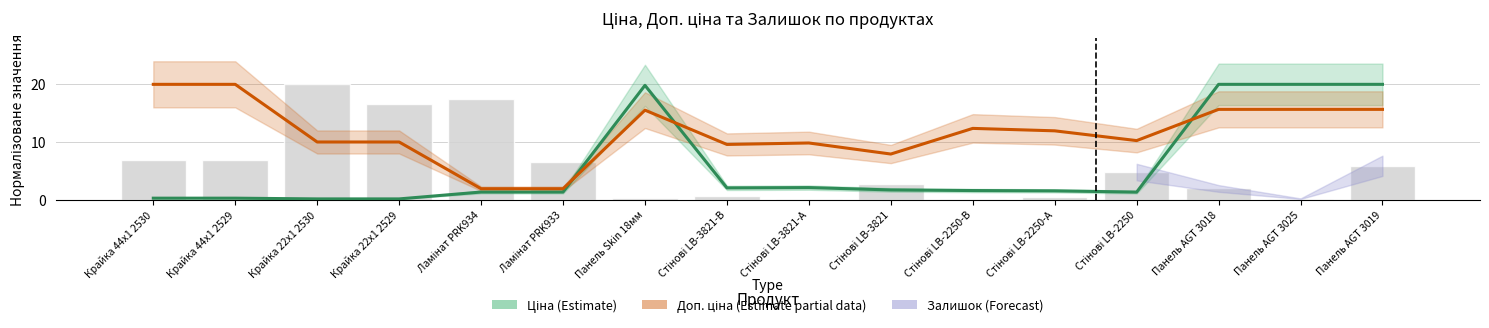

What is the value of the Доп. ціна bar at the 5th from the left?

1.9